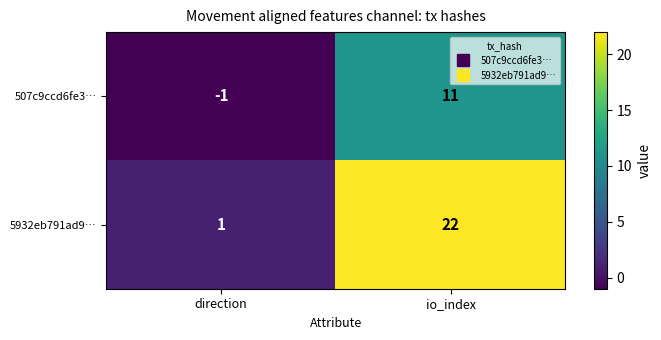

At which label is 5932eb791ad9… closest to 11?

direction